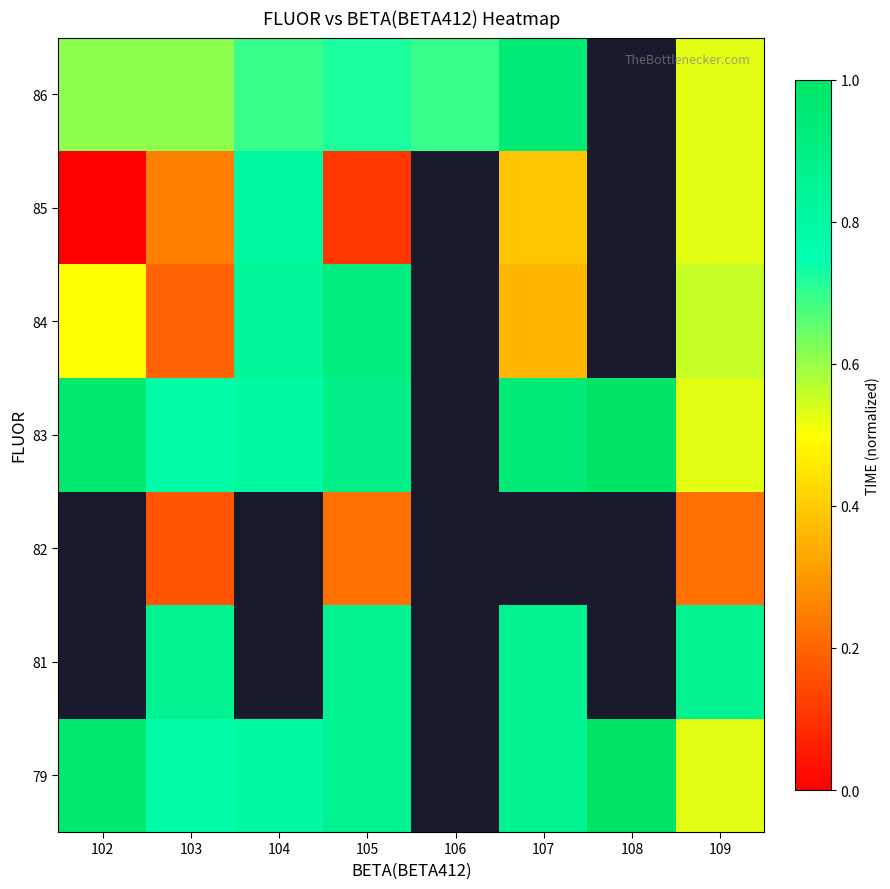

How many 85 values are between 0 and 1?

6